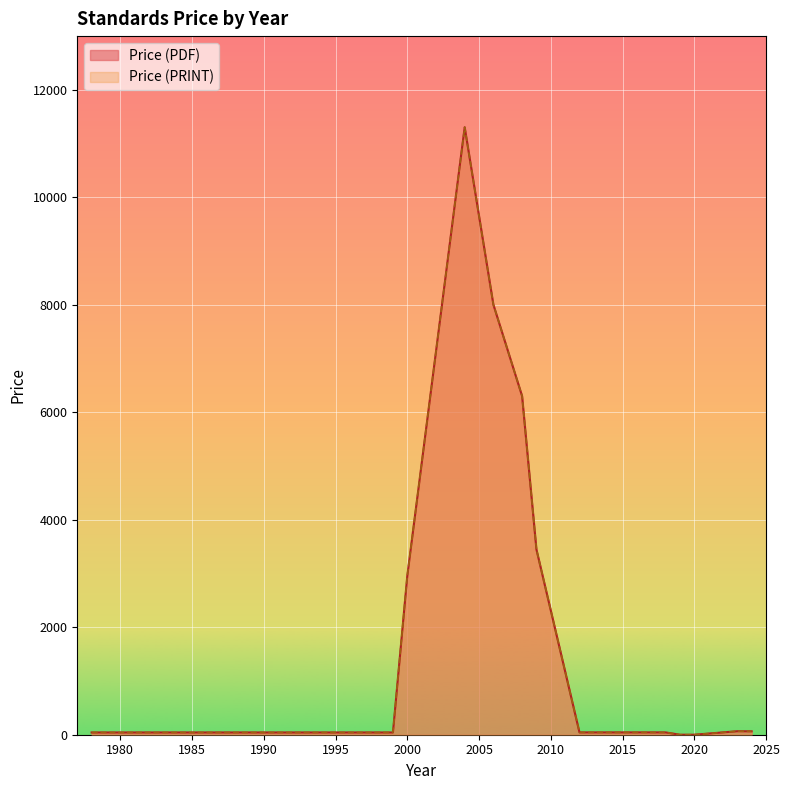

Which label corresponds to the smallest value in the chart?

2019